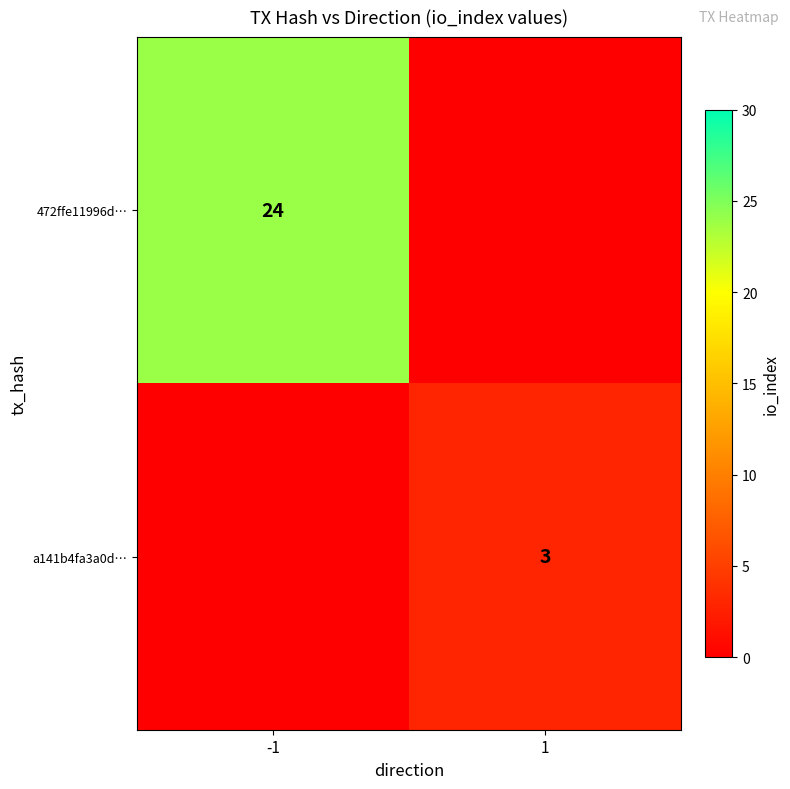

What is the total value across all series at -1?

24